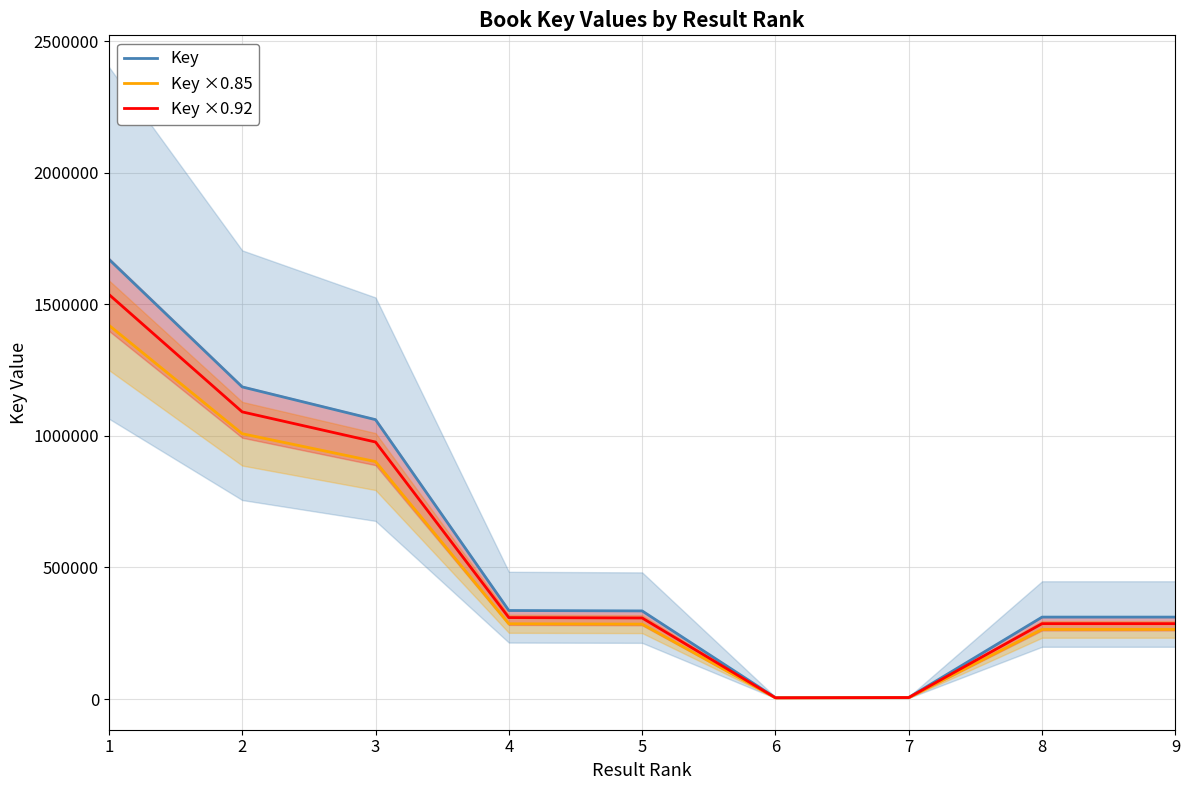

Between 4 and 2, which is larger?

2